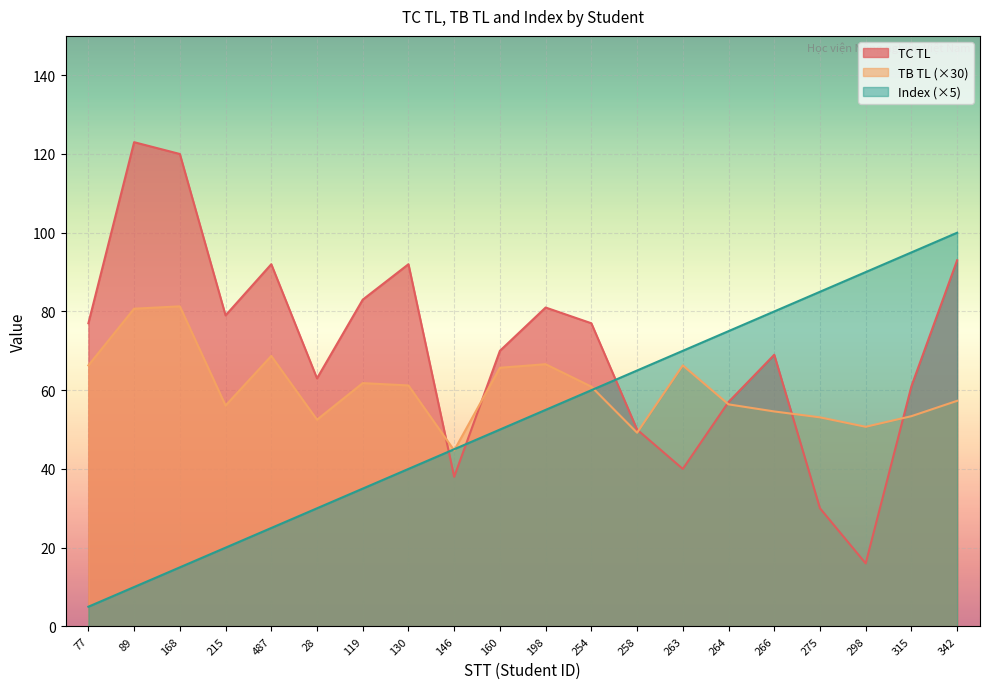

At which category is the sum across all series the highest?

342